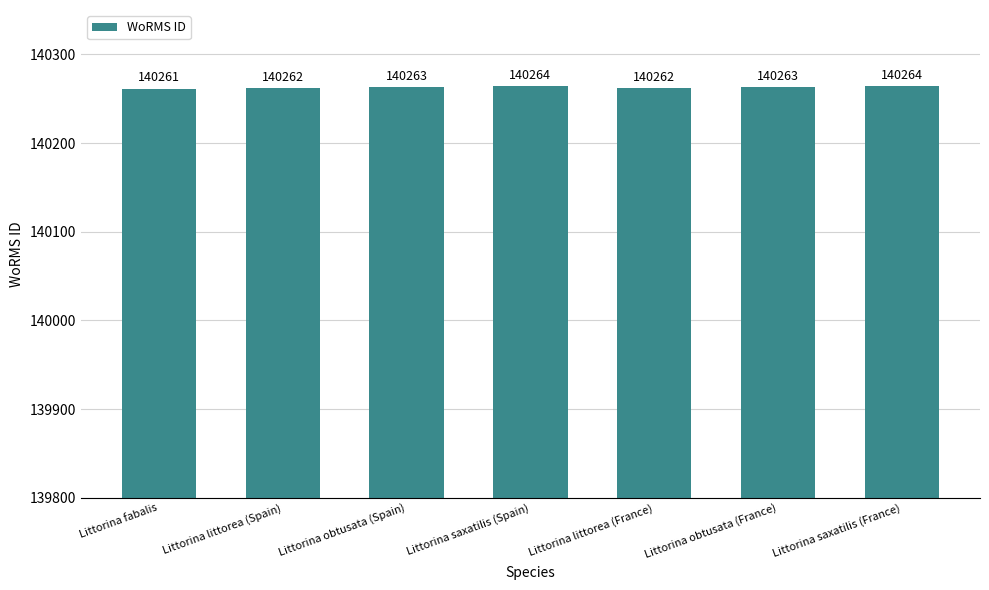

What is the change in value from Littorina fabalis to Littorina saxatilis (France)?

+3